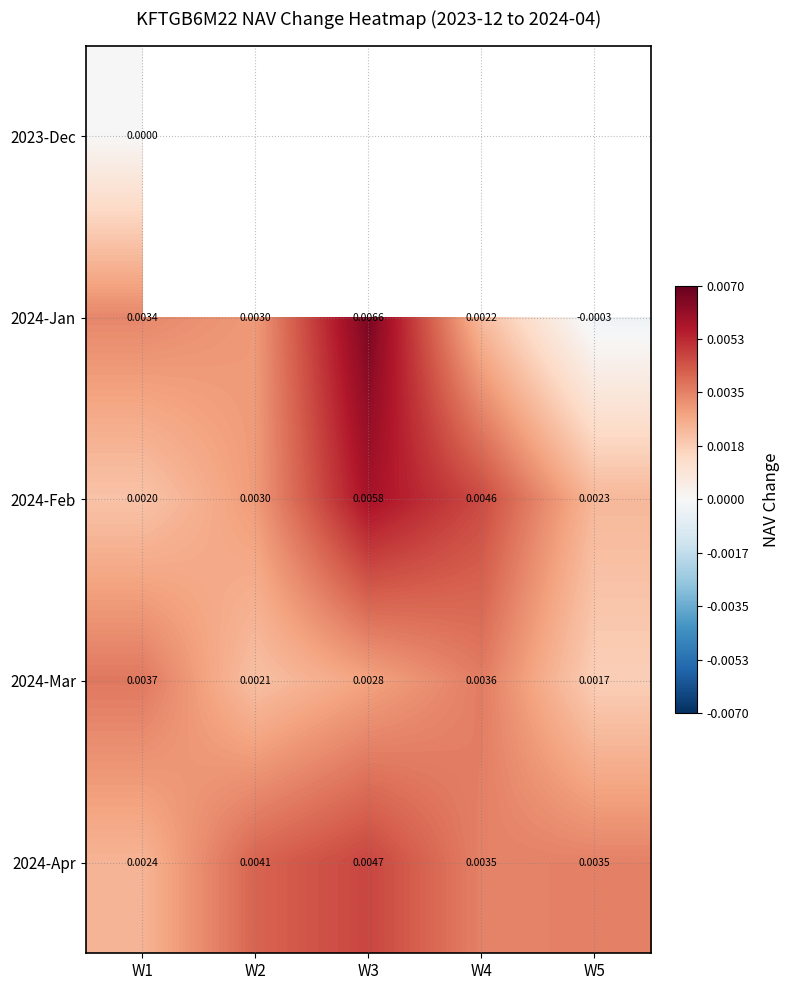

Is the value of 2024-Mar at W3 greater than the value of 2024-Jan at W1?

No